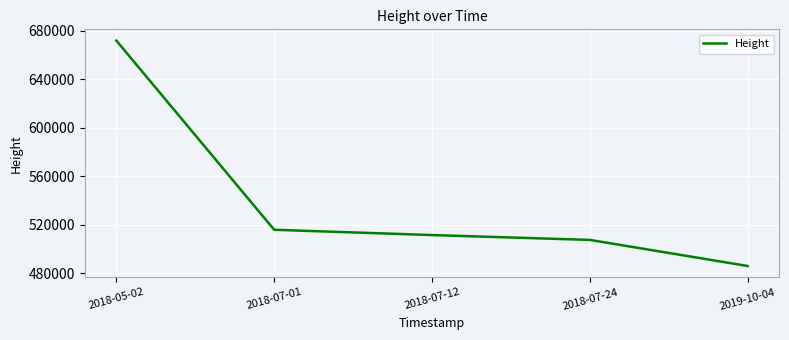

What is the change in value from 2018-05-02 to 2018-07-01?

-156078